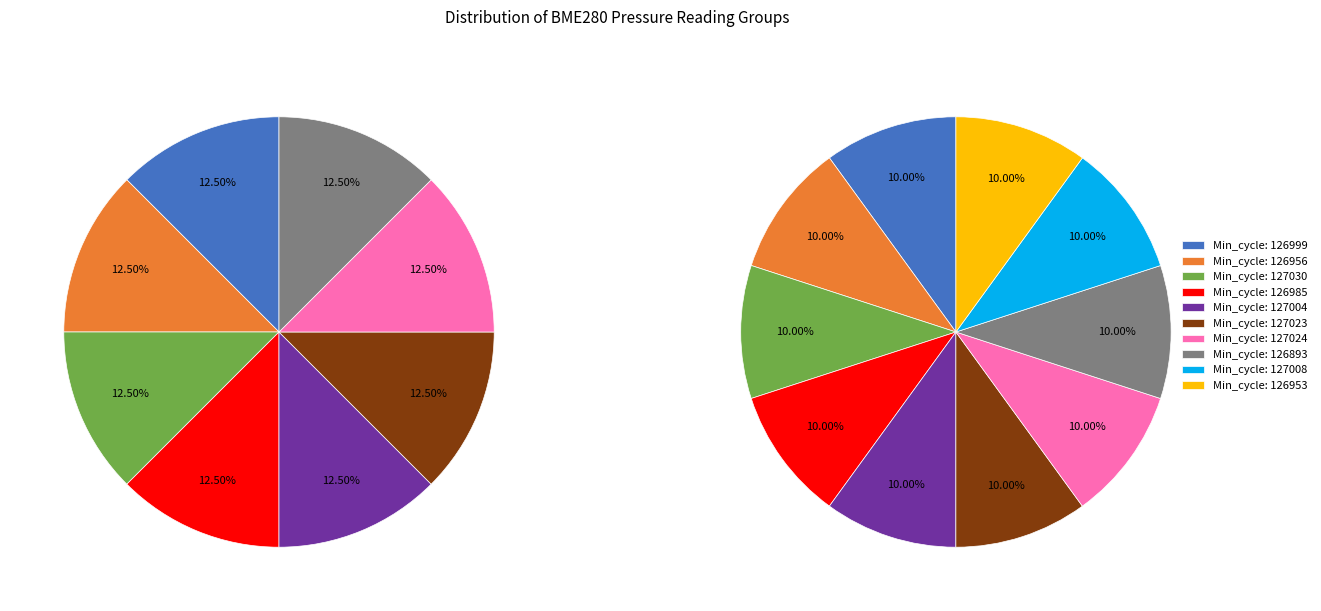

What percentage is the 127023 slice, to the nearest percent?

10%